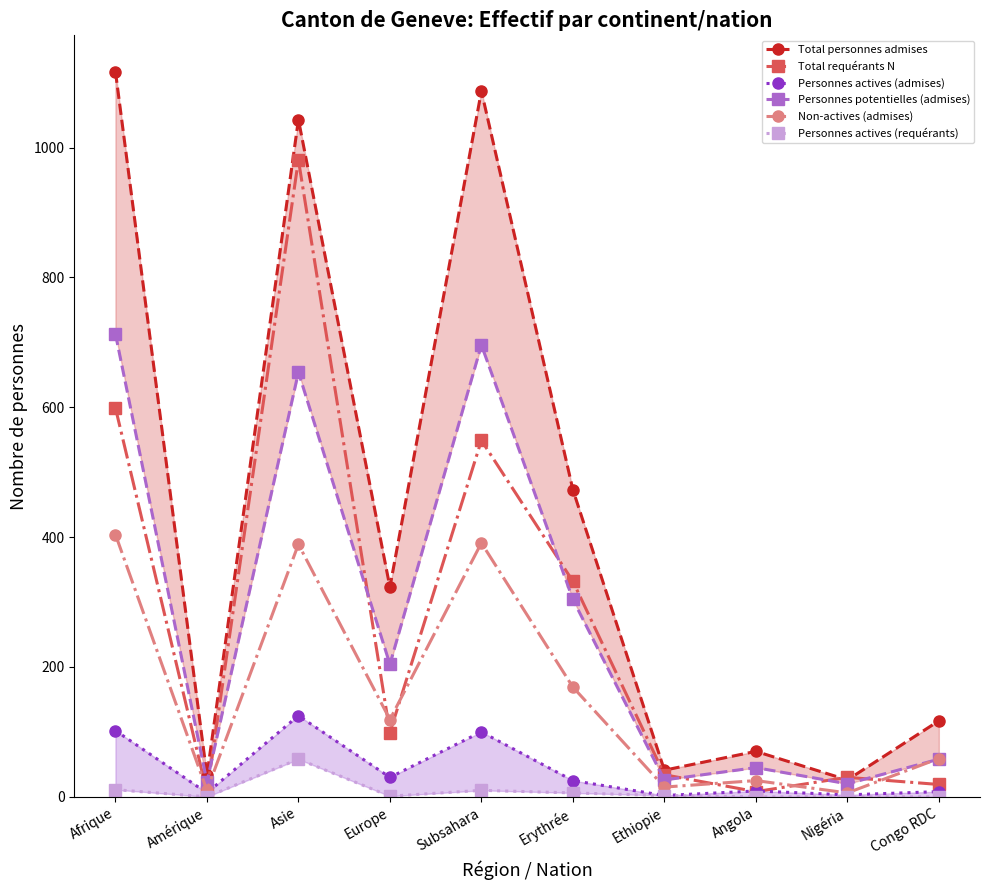

Rank the categories by Personnes potentielles (admises) value from highest to lowest.

Afrique, Subsahara, Asie, Erythrée, Europe, Congo RDC, Angola, Ethiopie, Amérique, Nigéria